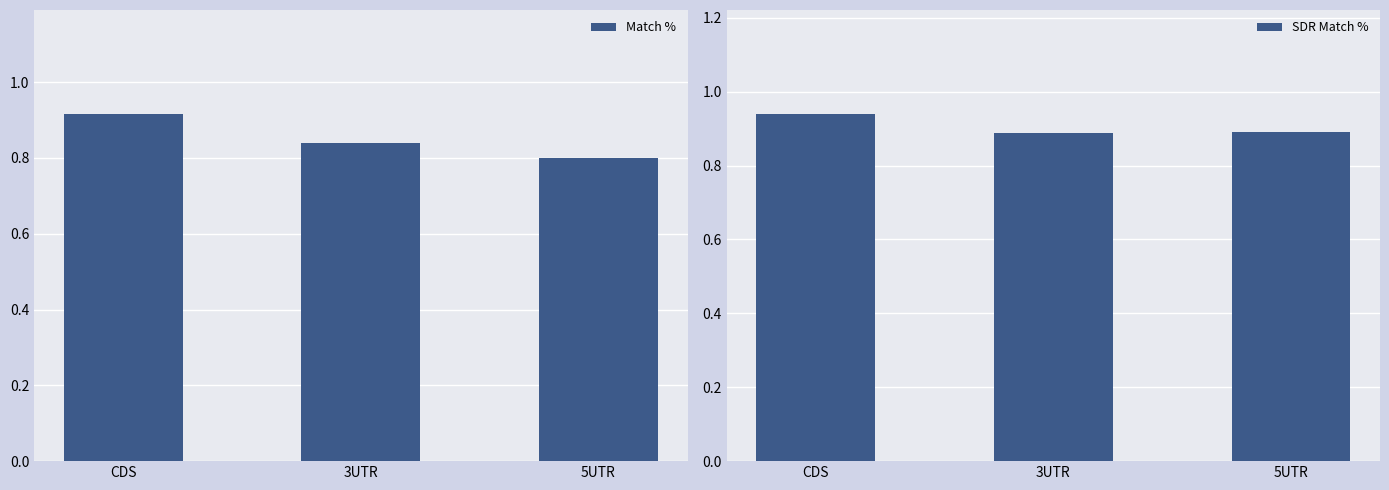

Reading left to right, what are all the values shown in this chart?

Match %: 0.9	0.8	0.8
SDR Match %: 0.9	0.9	0.9